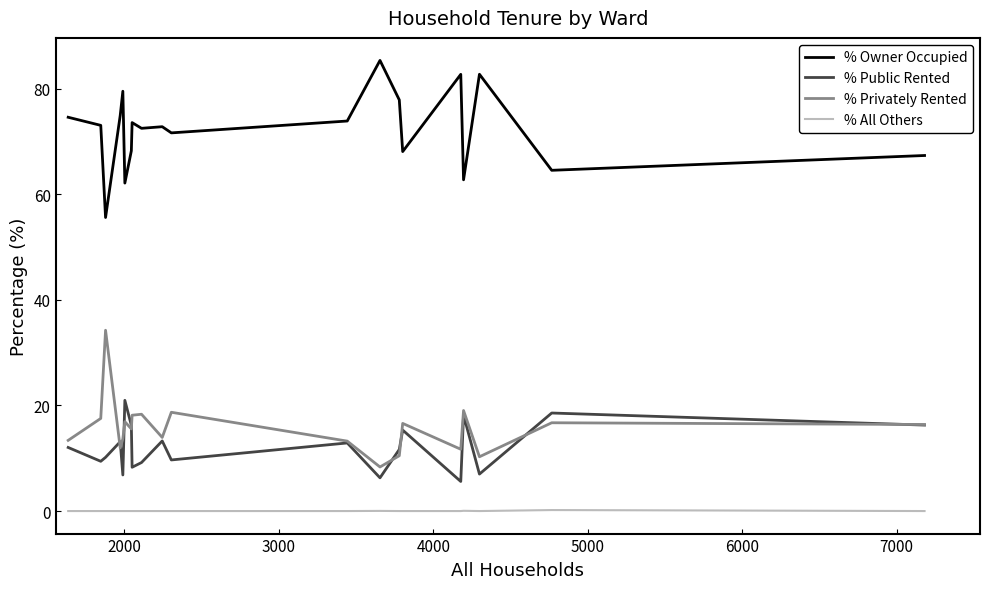

List the series in order of their peak value, highest first.

% Owner Occupied, % Privately Rented, % Public Rented, % All Others